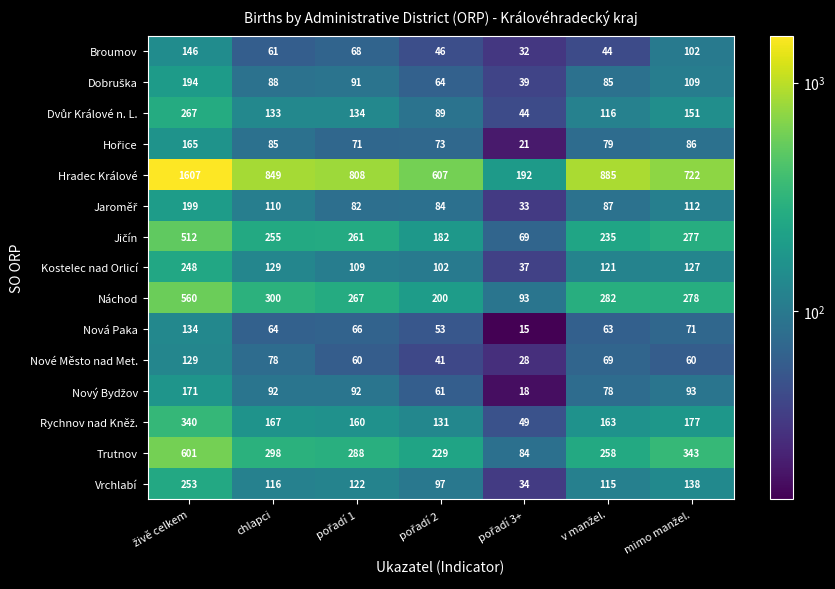

At how many categories does at least one series exceed 54?

7